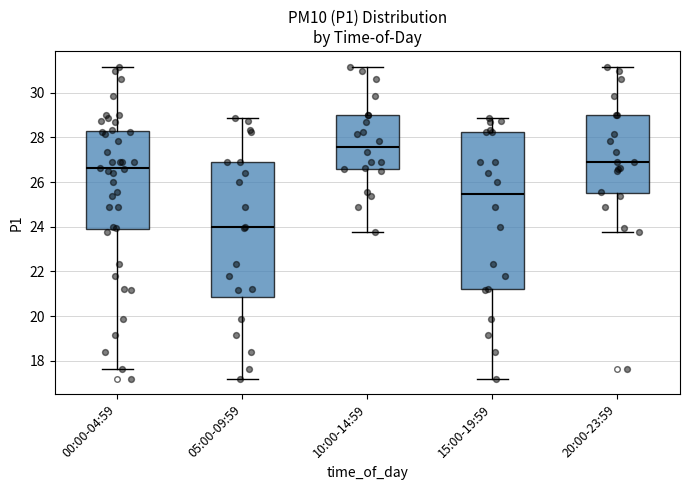

Reading left to right, read every box against the y-axis: the position of its median line, the range the box covers, and the ends of its whiskers. The values are not printed on the chart, so give them approximately, as read against the axis.

00:00-04:59: median 26.6, box 24.0 to 28.2, whiskers 17.6 to 31.2
05:00-09:59: median 24.0, box 20.8 to 27.0, whiskers 17.2 to 28.8
10:00-14:59: median 27.6, box 26.6 to 29.0, whiskers 23.8 to 31.2
15:00-19:59: median 25.4, box 21.2 to 28.2, whiskers 17.2 to 28.8
20:00-23:59: median 26.8, box 25.6 to 29.0, whiskers 23.8 to 31.2